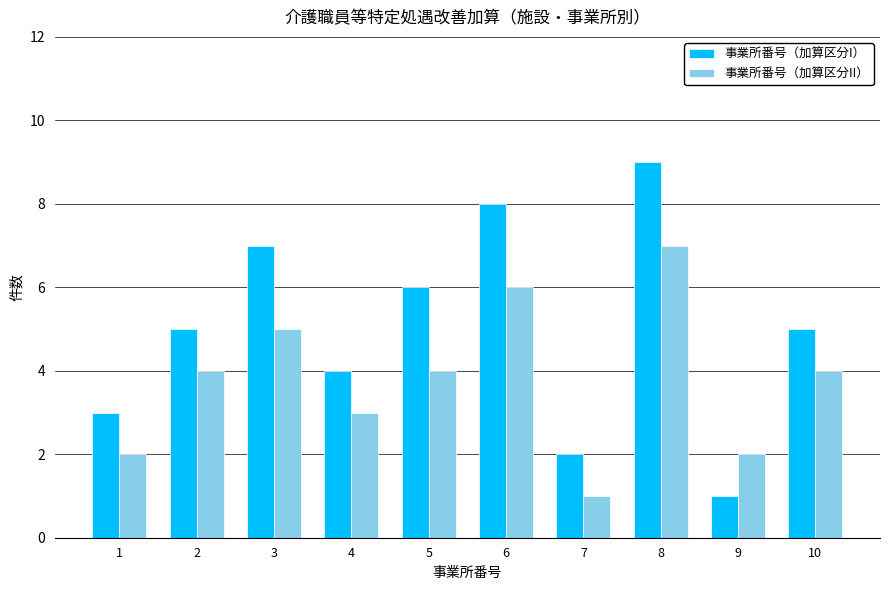

Rank the series at 1 from highest to lowest value.

事業所番号（加算区分I）, 事業所番号（加算区分II）